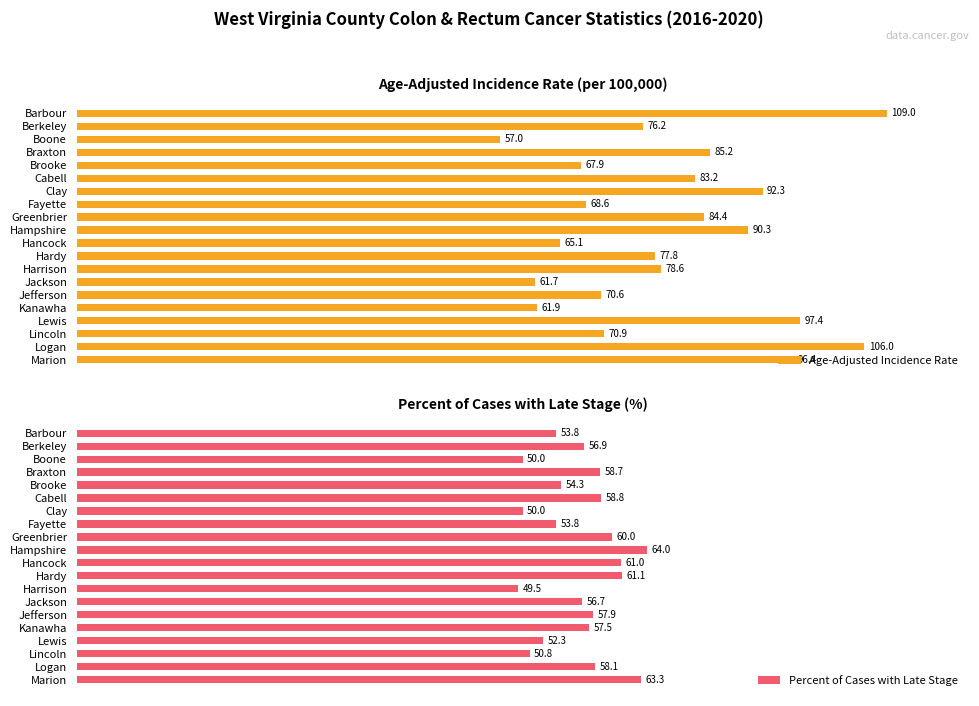

Rank the series by their average value, from highest to lowest.

Age-Adjusted Incidence Rate, Percent of Cases with Late Stage